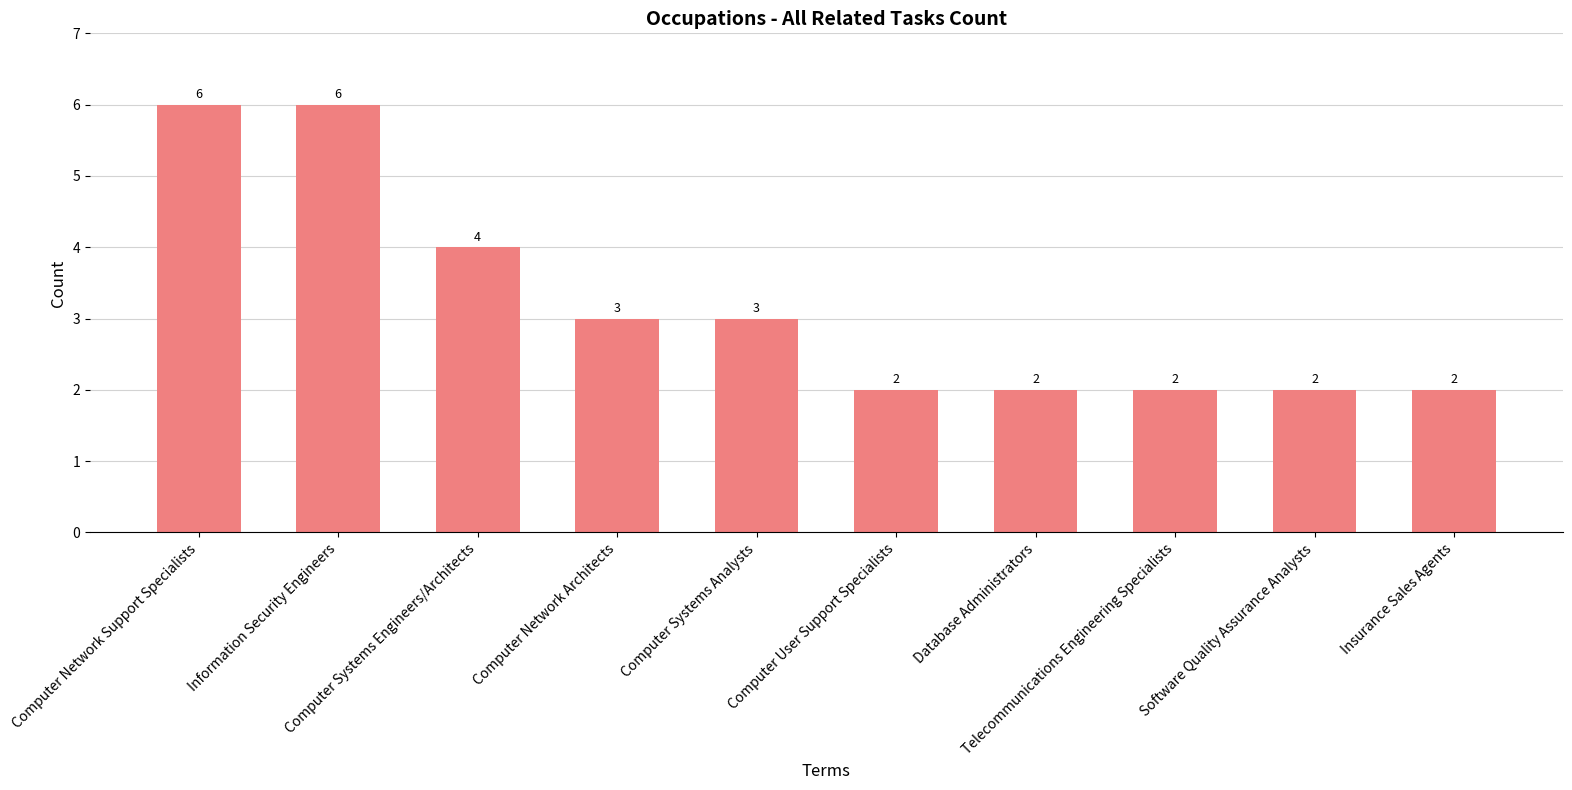

Reading left to right, extract all data points from this chart.

6	6	4	3	3	2	2	2	2	2